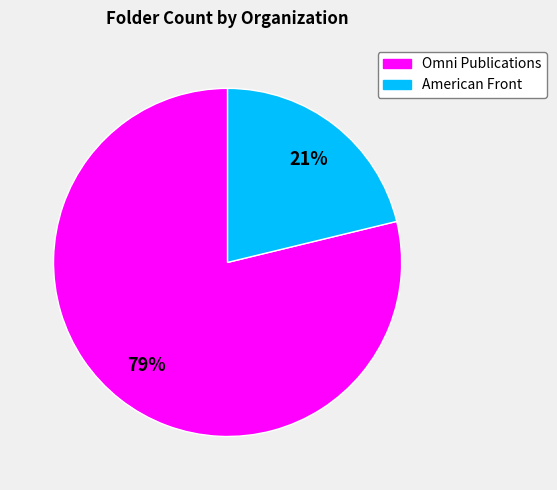

The Omni Publications slice represents 79% of the pie. True or false?

True